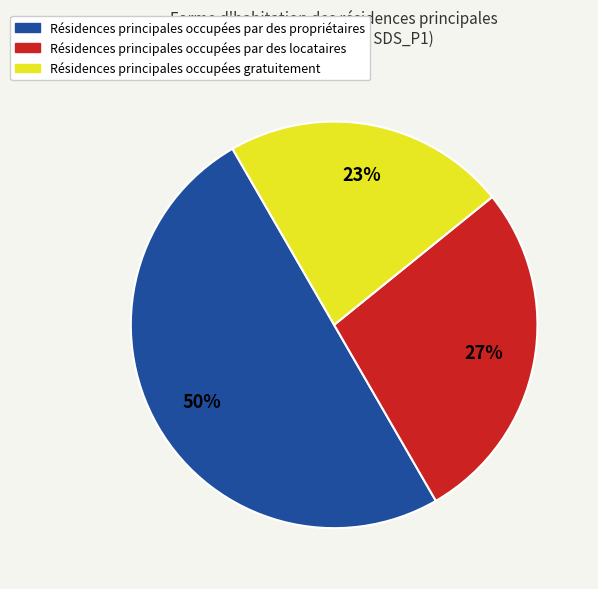

What percentage is the Résidences principales occupées par des propriétaires slice, to the nearest percent?

50%